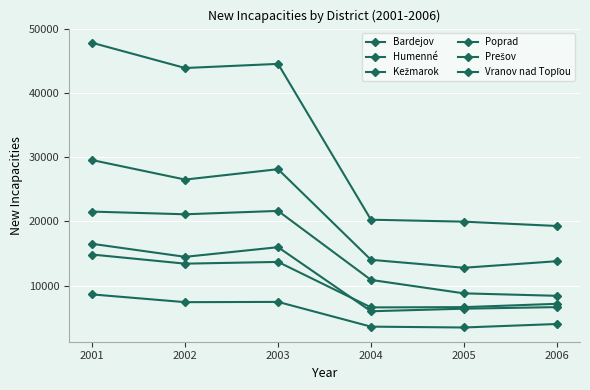

Count the number of categories in the chart.

6